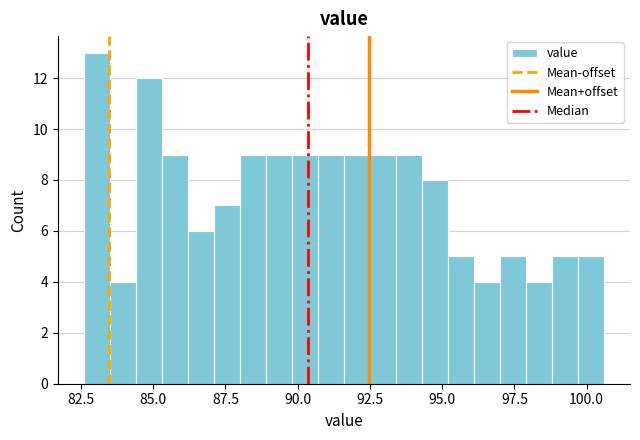

Read against the x-axis, roughly where is the centre of the tallest bar?

83.0